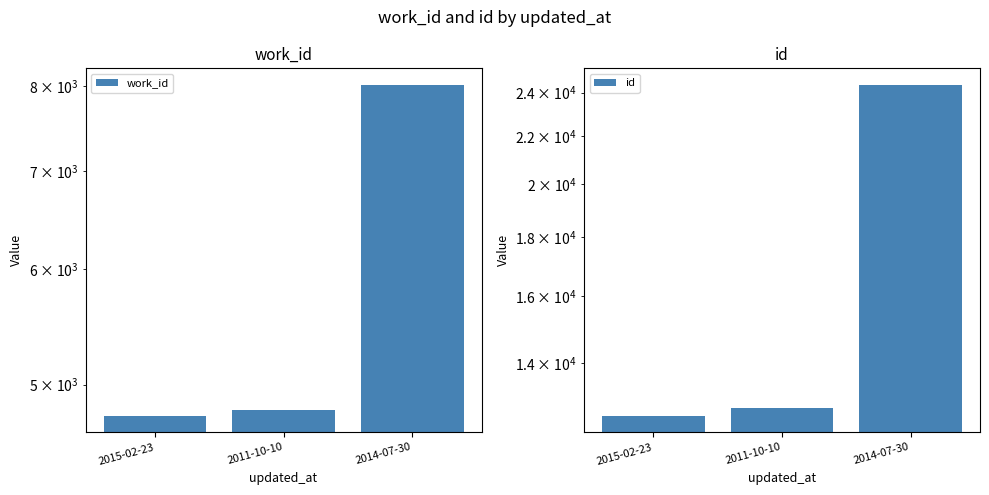

What is the minimum value shown in the chart?

4762